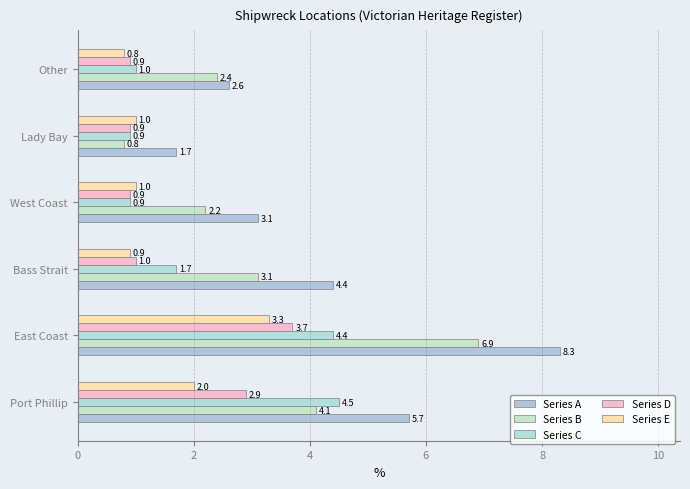

Which series has the widest spread of values?

Series A